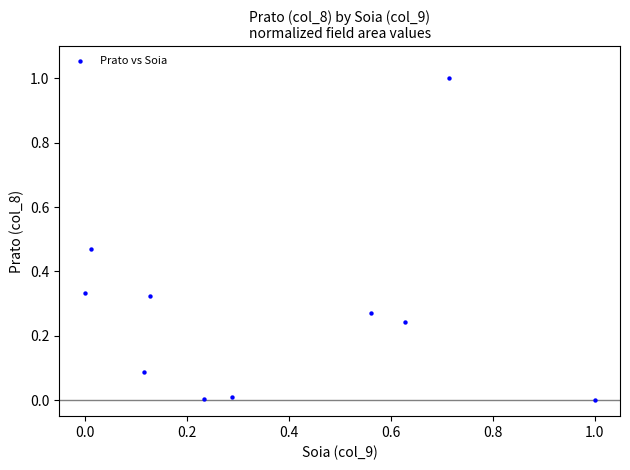

What is the range of X values (max minus min)?

1.0